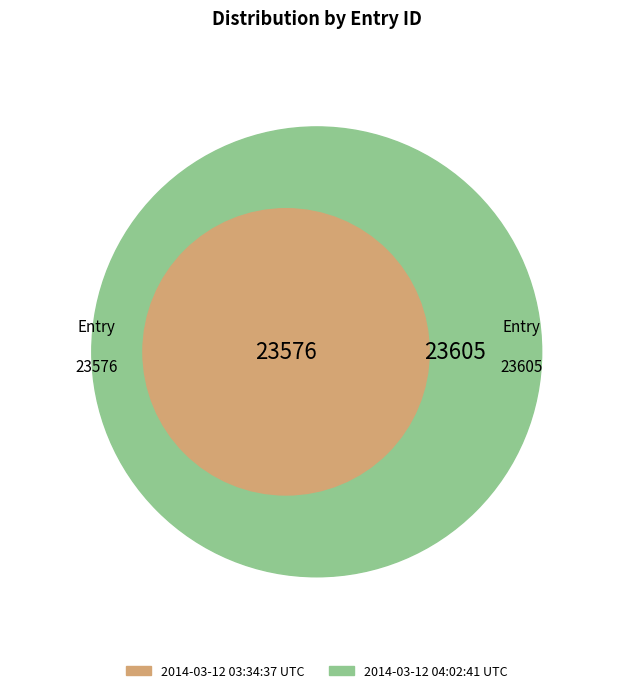

Rank the categories by value from lowest to highest.

2014-03-12 03:34:37 UTC, 2014-03-12 04:02:41 UTC